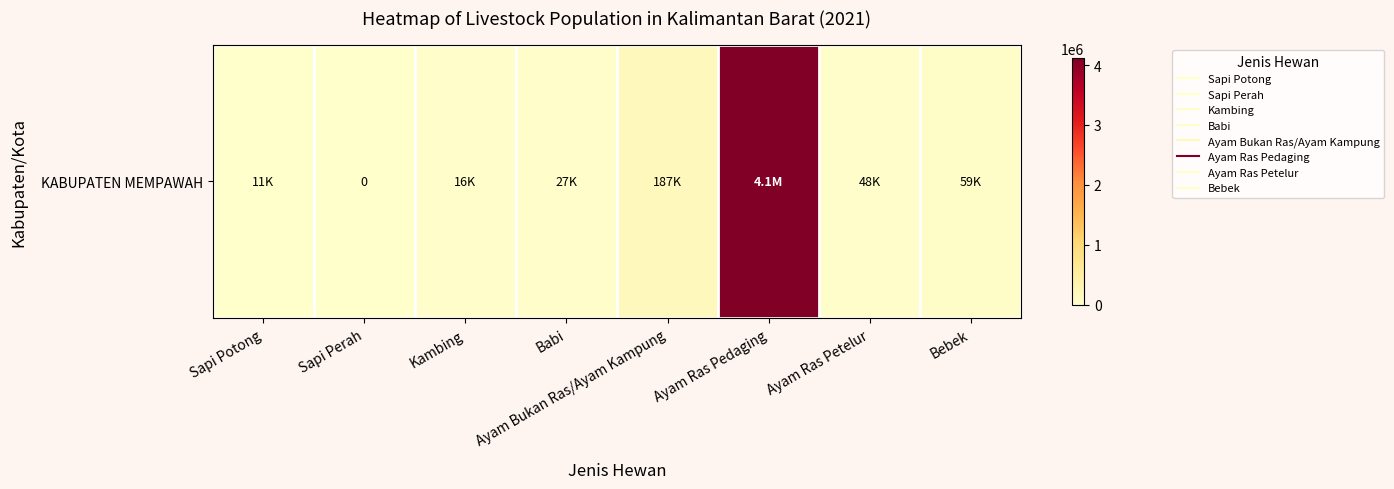

The value at Bebek is 30176. True or false?

False